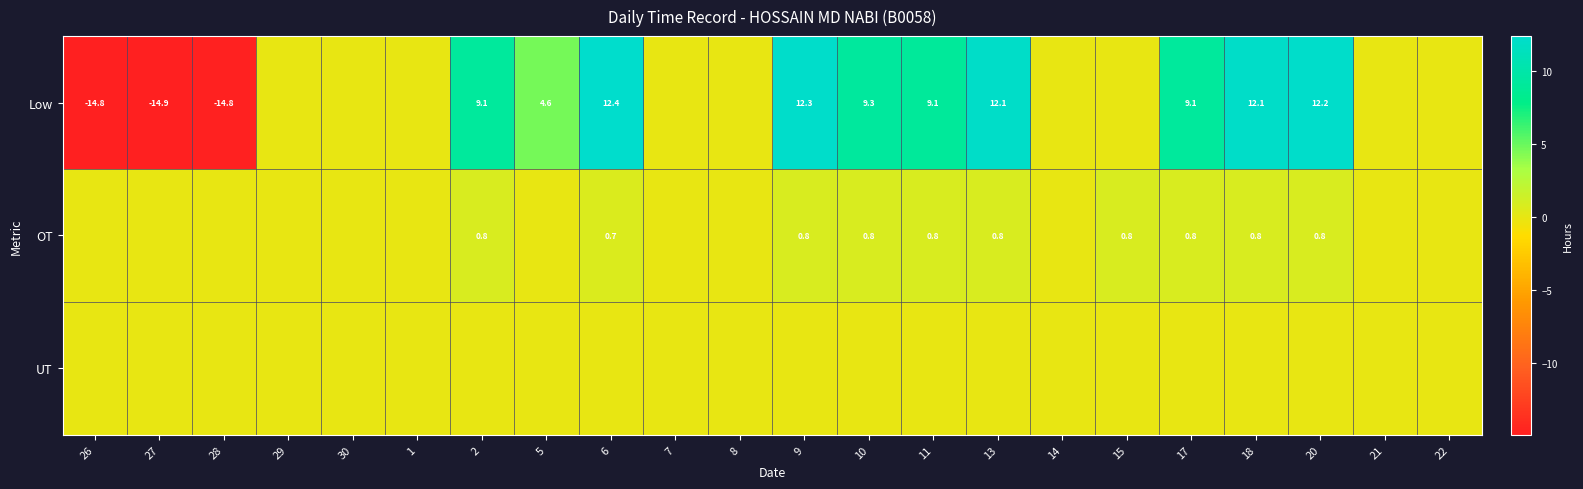

The Low series shows 12.1 at 18. True or false?

True